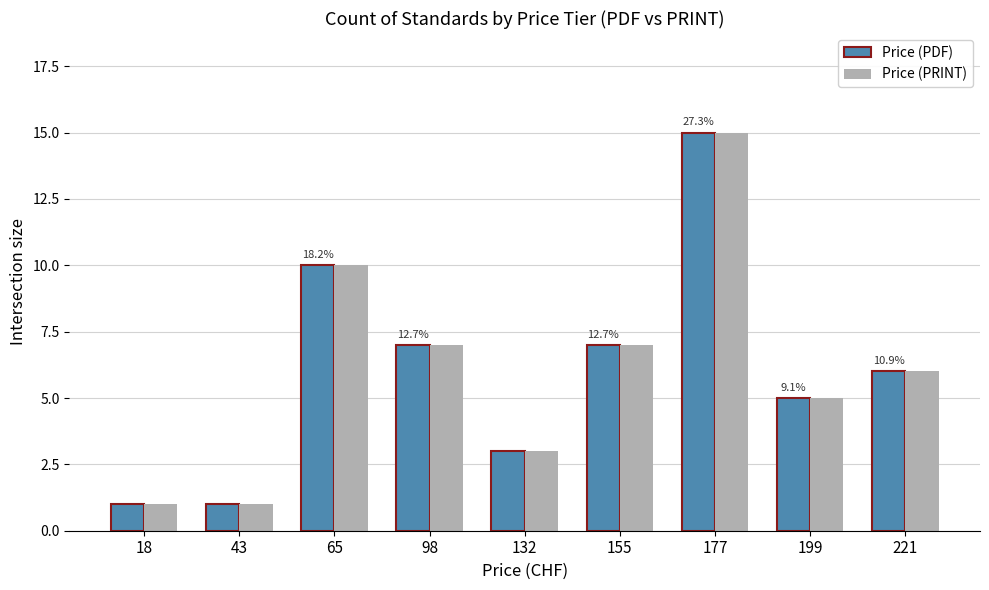

Reading left to right, list all the values displayed in this chart.

Price (PDF): 1	1	10	7	3	7	15	5	6
Price (PRINT): 1	1	10	7	3	7	15	5	6